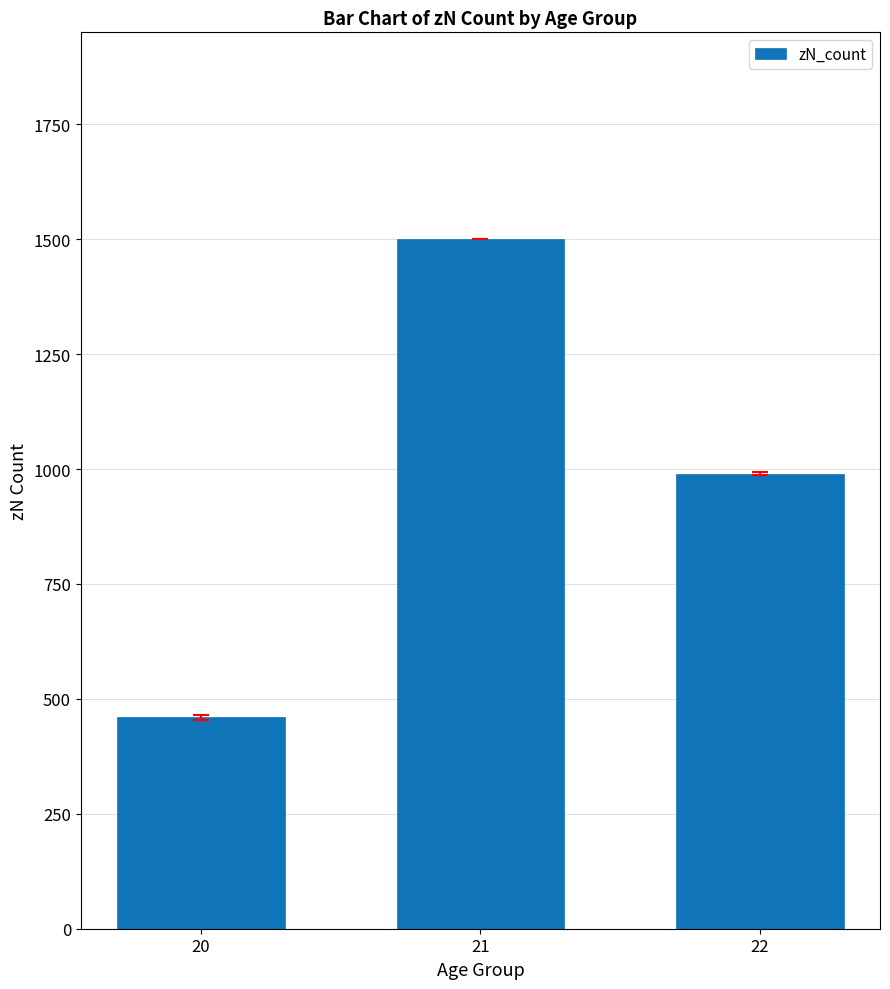

List the labels in order of value, largest first.

21, 22, 20